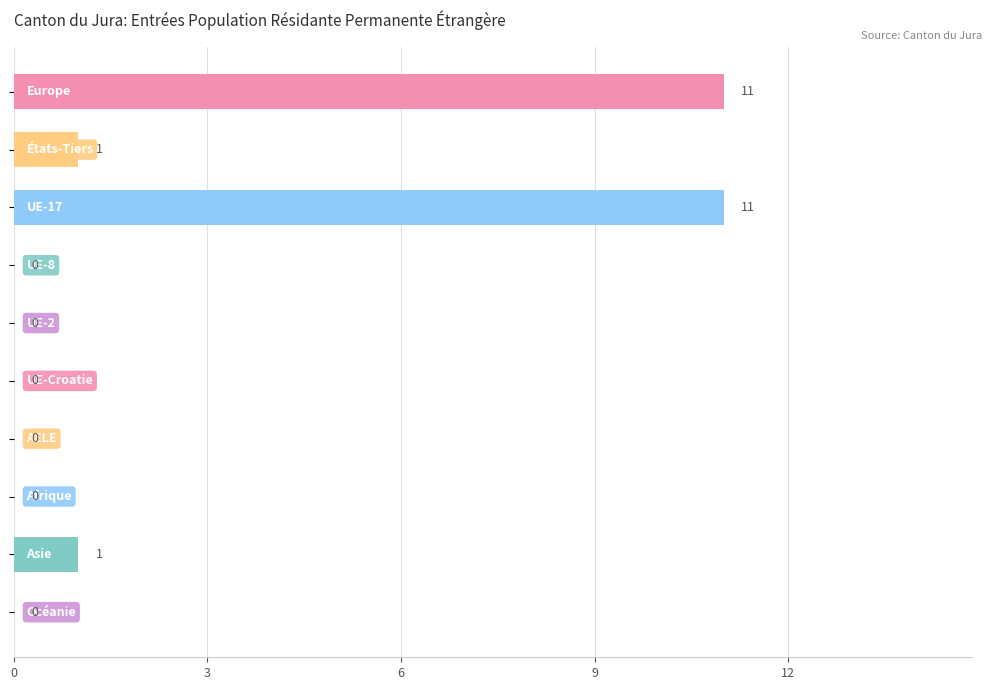

What is the sum of all values?

24